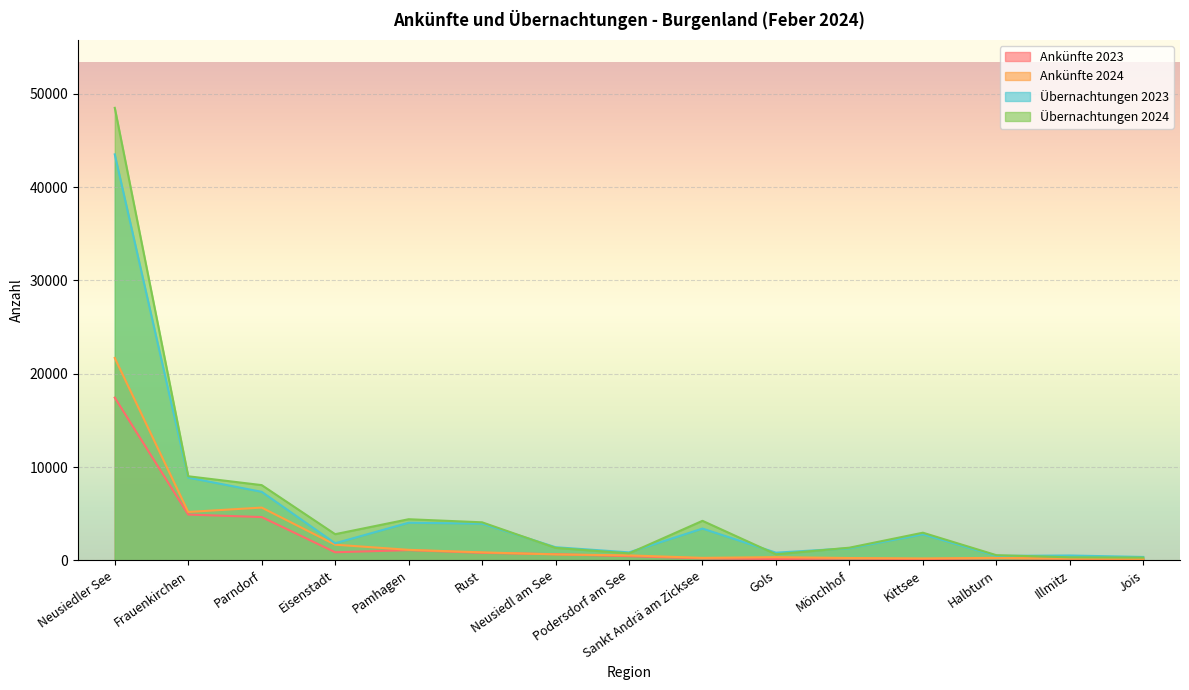

How many values in the Ankünfte 2023 series are below 440?

7